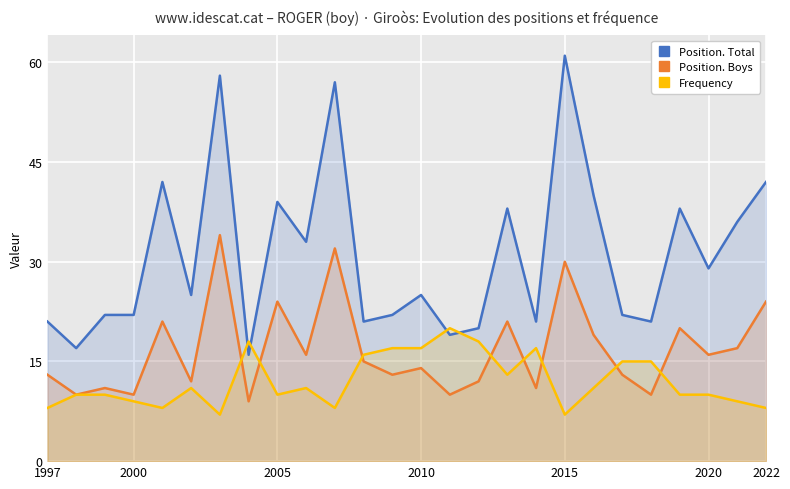

Which series has the largest range (max minus min)?

Position. Total